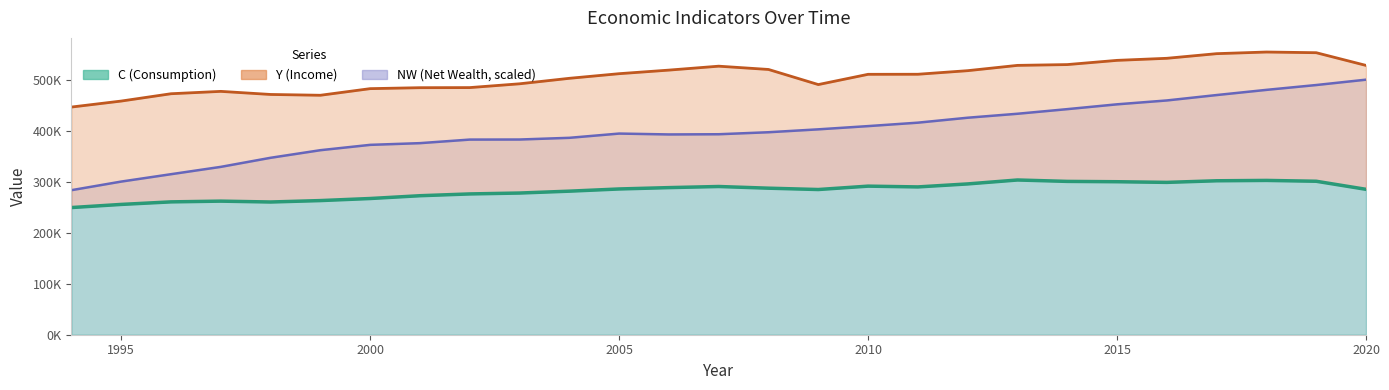

What is the value of the NW point at the 26th from the left?

489704.8